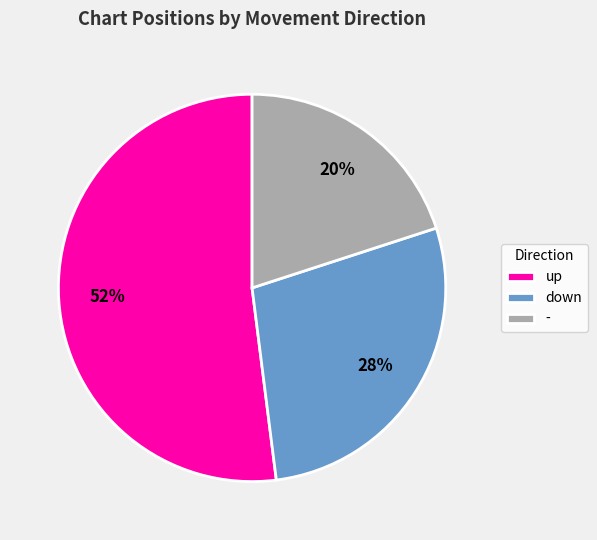

How many slices are in this pie chart?

3